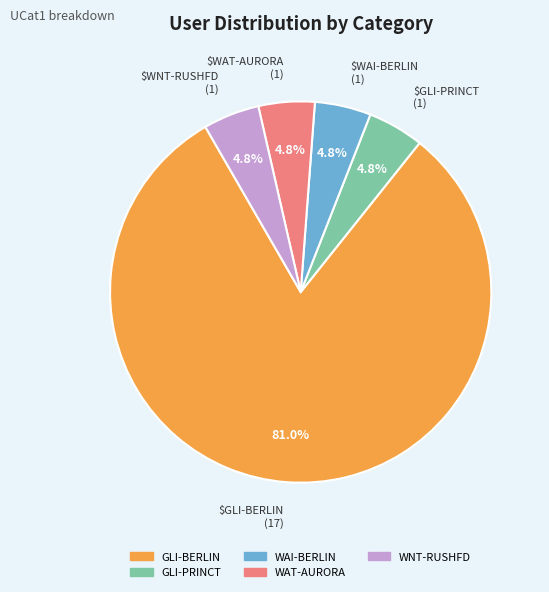

Which category accounts for the majority?

GLI-BERLIN